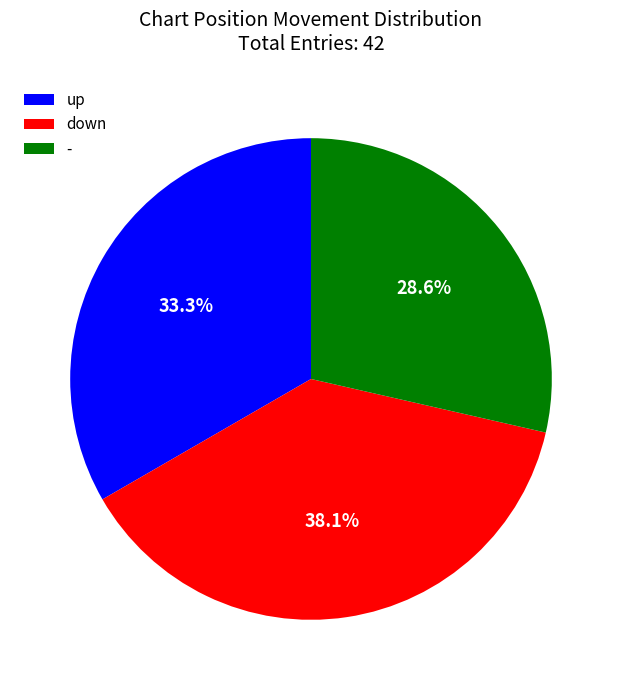

Rank the categories by value from highest to lowest.

down, up, -